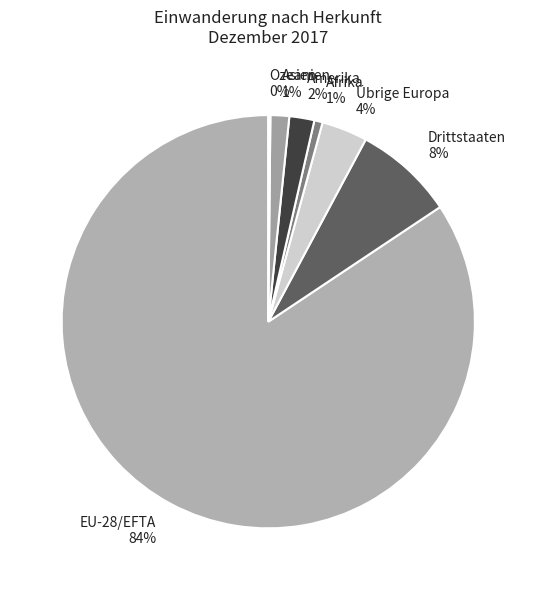

Is it true that Asien is 1% of the pie?

True